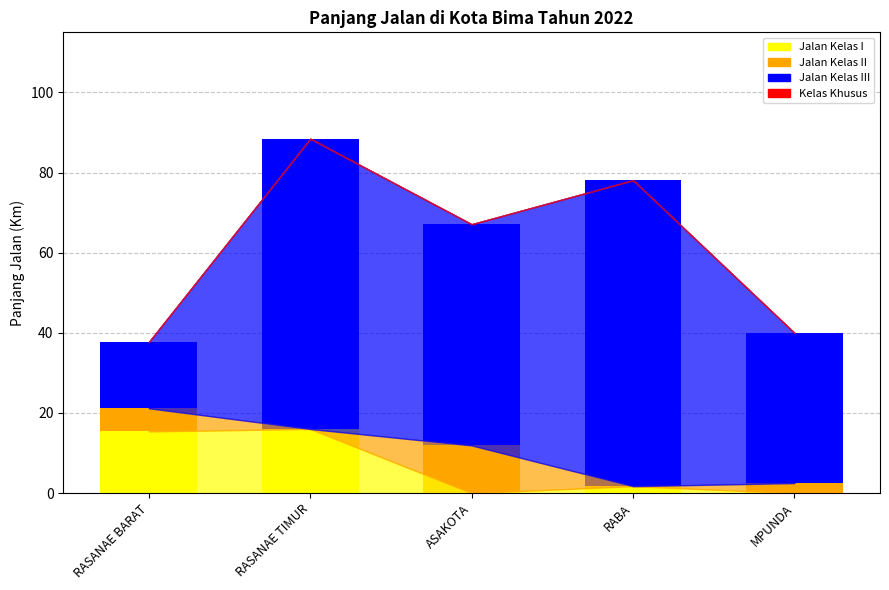

Does the chart contain stacked bars?

Yes